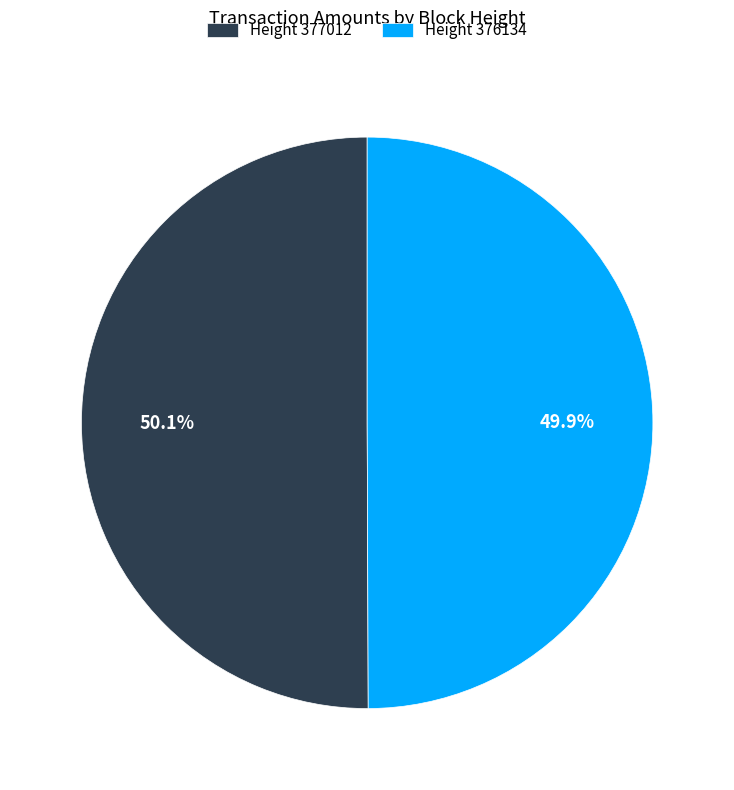

Does any single category account for the majority?

Yes